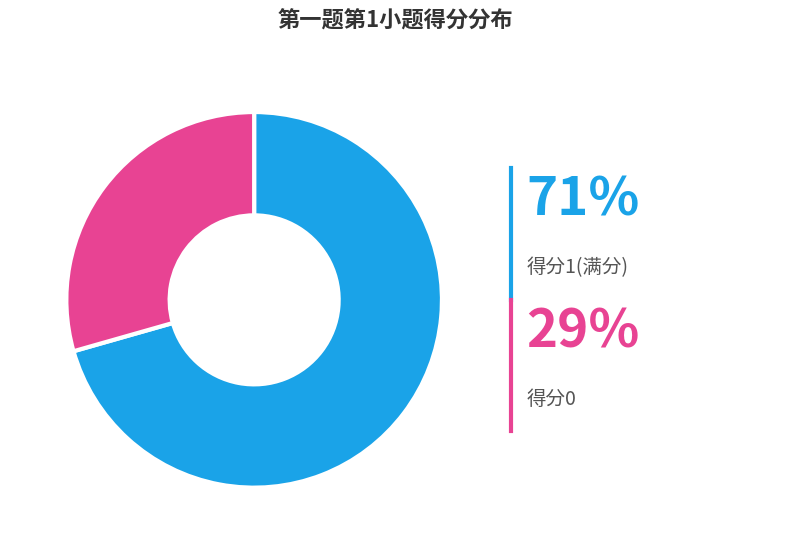

Is there any slice that represents more than half of the pie?

Yes